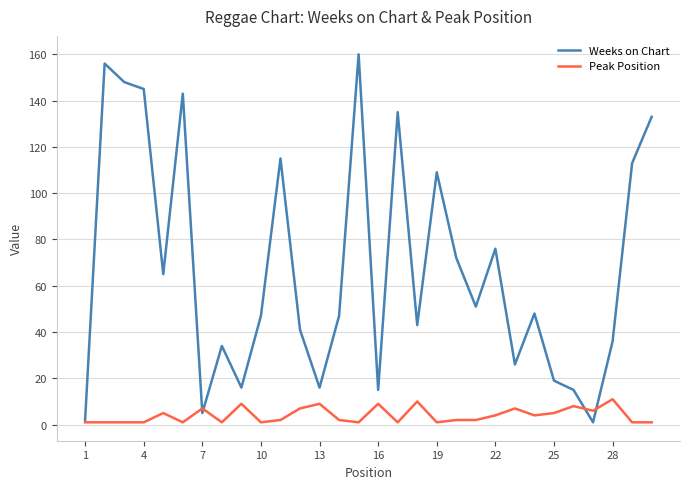

List the series in order of their overall mean, highest first.

Weeks on Chart, Peak Position